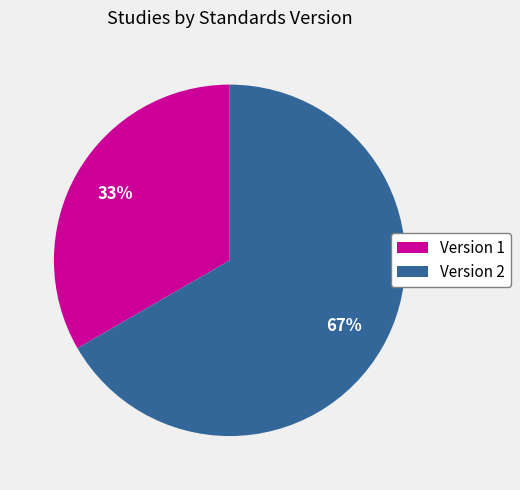

Which slice is the smallest?

Version 1